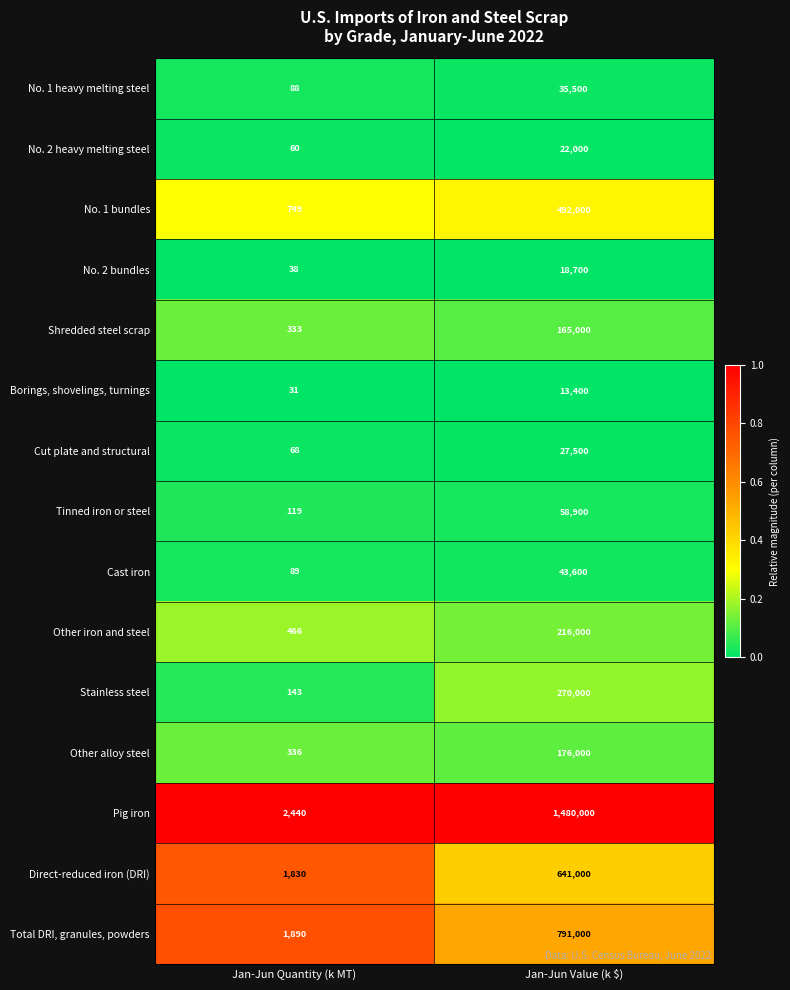

What is the maximum value shown in the chart?

1480000